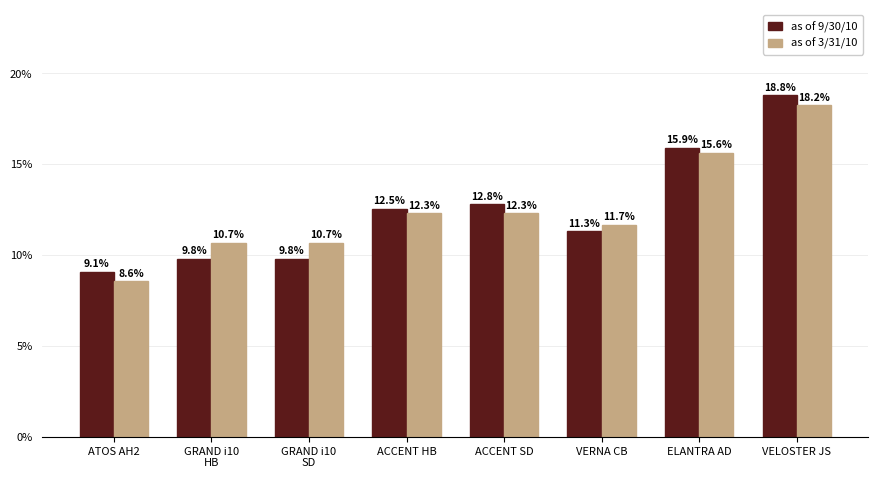

Reading left to right, transcribe all the data shown in this chart.

as of 9/30/10: ATOS AH2=9.1	GRAND i10
HB=9.8	GRAND i10
SD=9.8	ACCENT HB=12.5	ACCENT SD=12.8	VERNA CB=11.3	ELANTRA AD=15.9	VELOSTER JS=18.8
as of 3/31/10: ATOS AH2=8.6	GRAND i10
HB=10.7	GRAND i10
SD=10.7	ACCENT HB=12.3	ACCENT SD=12.3	VERNA CB=11.7	ELANTRA AD=15.6	VELOSTER JS=18.2